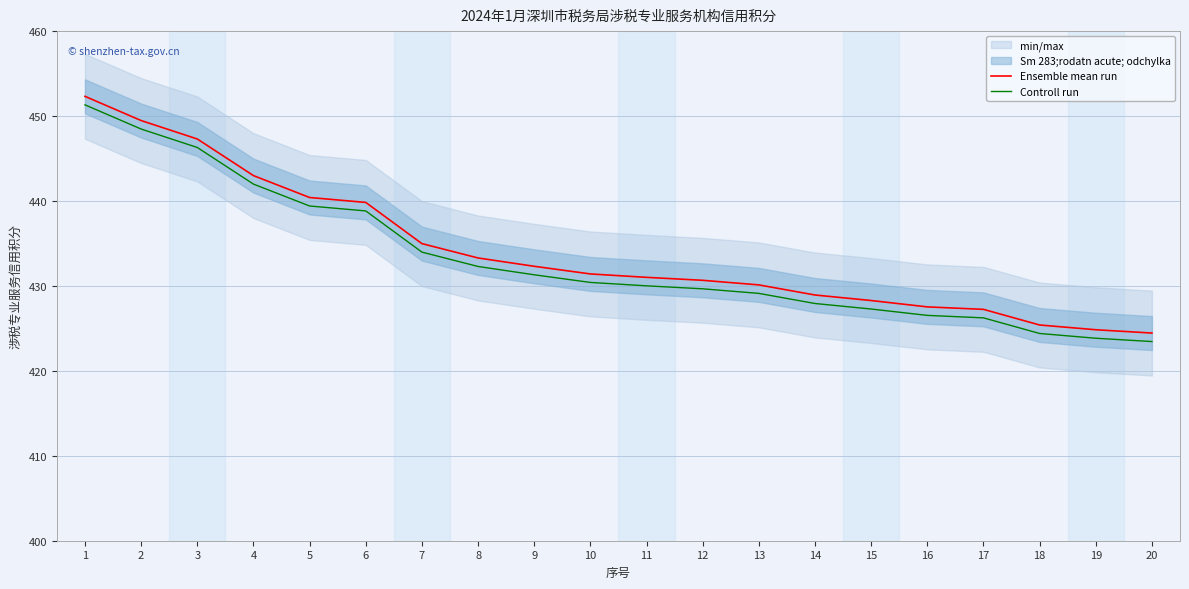

How many values in the Ensemble mean run series are below 431?

9